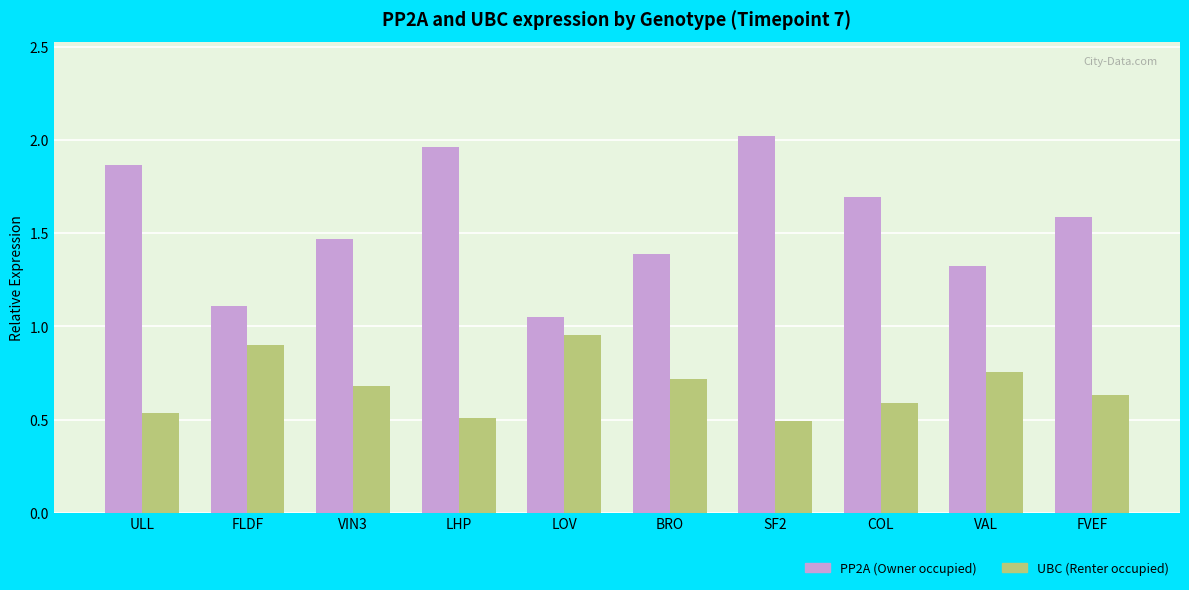

Which category has the highest value across all series?

SF2